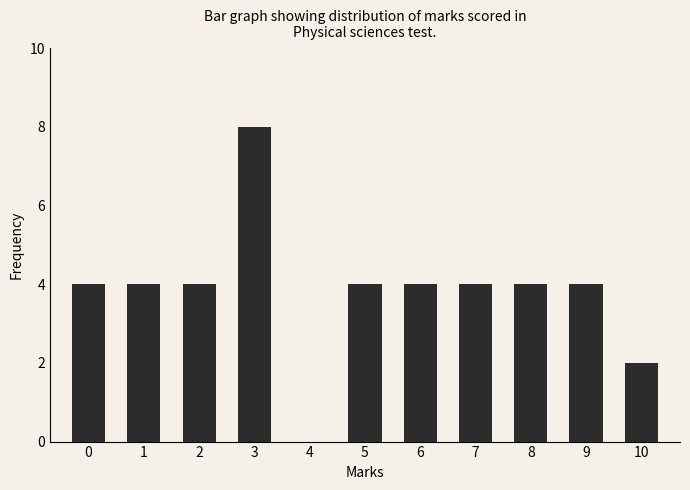

Reading left to right, extract all data points from this chart.

0=4	1=4	2=4	3=8	4=0	5=4	6=4	7=4	8=4	9=4	10=2